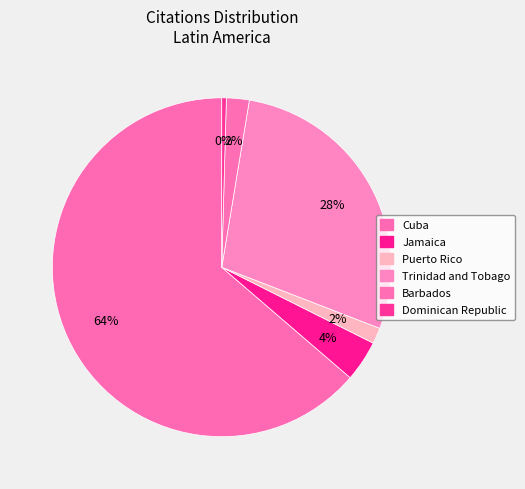

Between Cuba and Trinidad and Tobago, which is larger?

Cuba